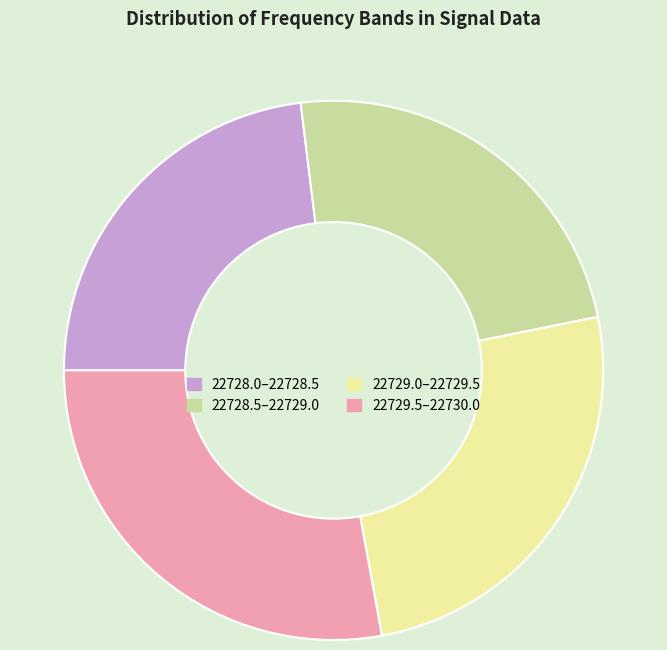

Approximately how many times larger is the value at 22728.5–22729.0 compared to 22729.0–22729.5?

0.9